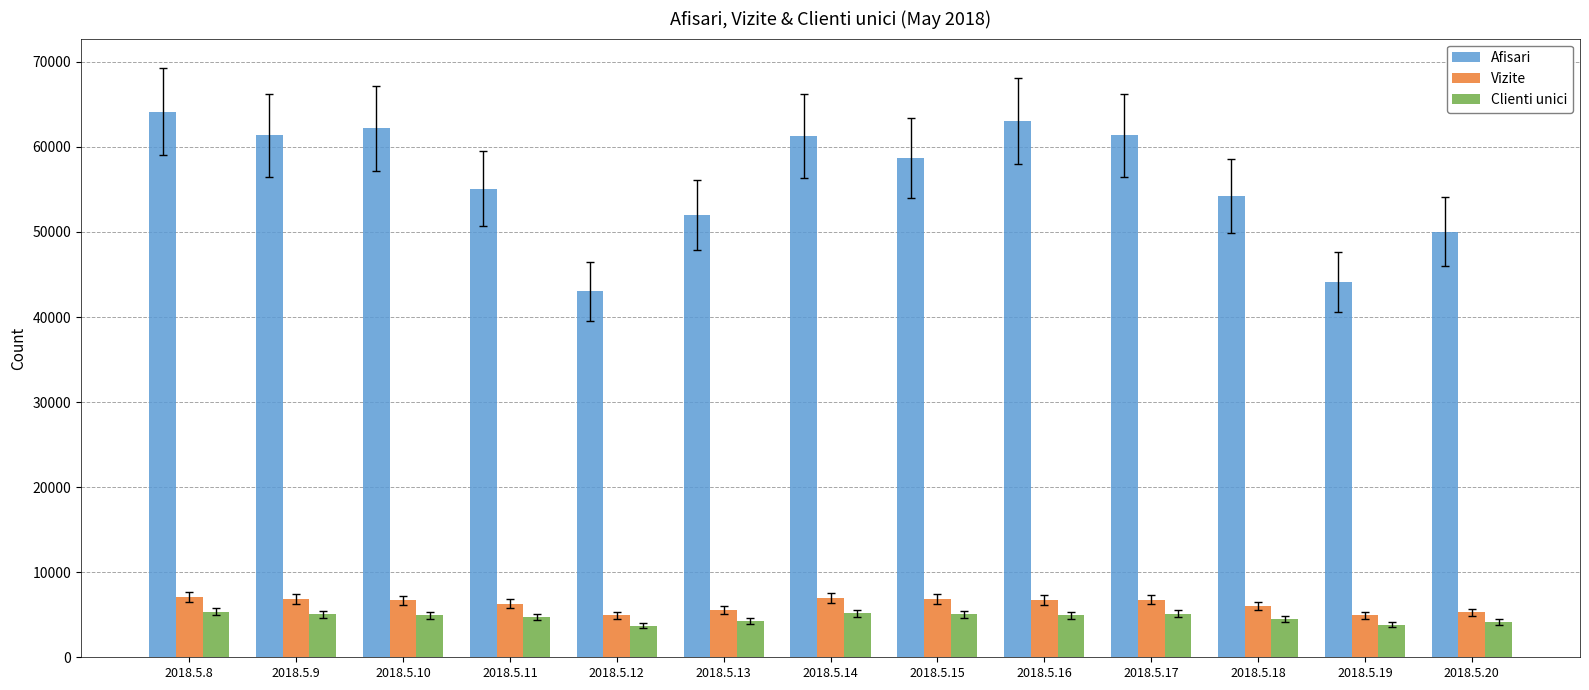

What is the sum of all Vizite values?

81087